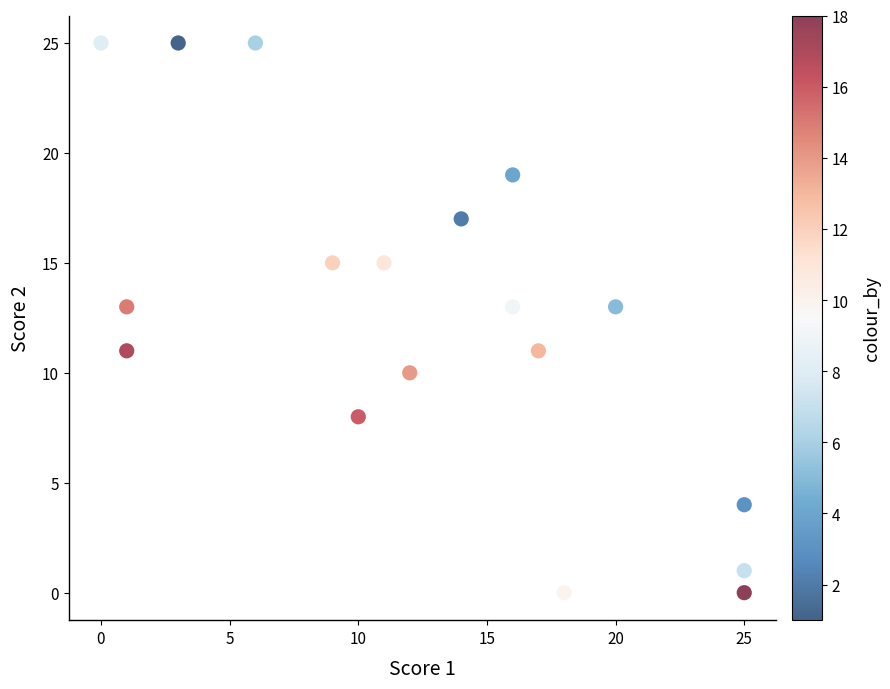

What is the range of Y values (max minus min)?

25